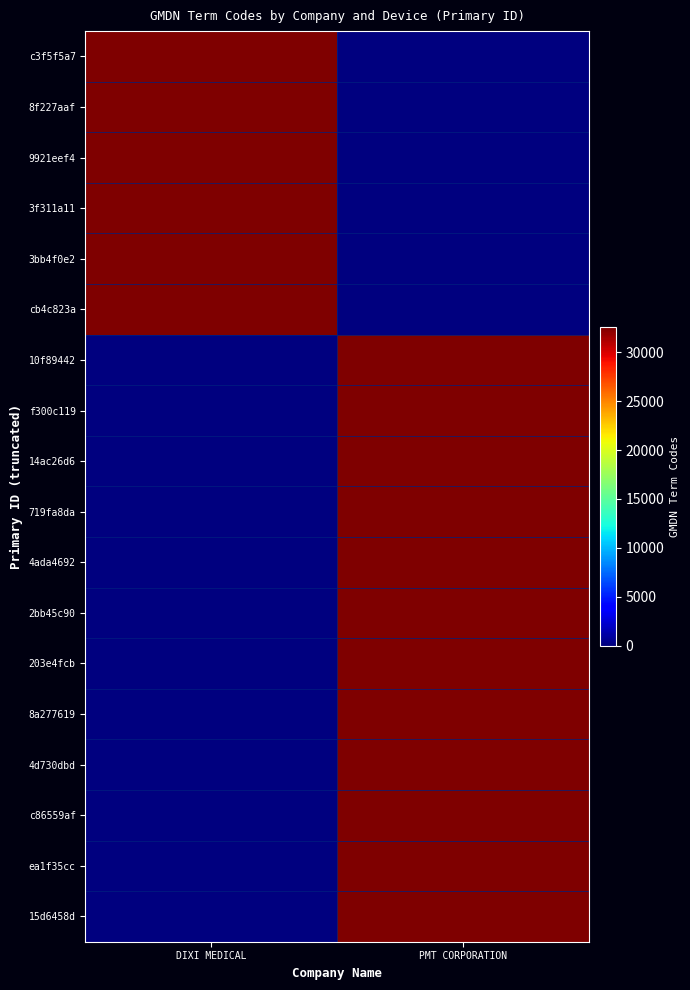

Reading left to right, extract all data points from this chart.

c3f5f5a7: DIXI MEDICAL=32556	PMT CORPORATION=0
8f227aaf: DIXI MEDICAL=32556	PMT CORPORATION=0
9921eef4: DIXI MEDICAL=32556	PMT CORPORATION=0
3f311a11: DIXI MEDICAL=32556	PMT CORPORATION=0
3bb4f0e2: DIXI MEDICAL=32556	PMT CORPORATION=0
cb4c823a: DIXI MEDICAL=32556	PMT CORPORATION=0
10f89442: DIXI MEDICAL=0	PMT CORPORATION=32556
f300c119: DIXI MEDICAL=0	PMT CORPORATION=32556
14ac26d6: DIXI MEDICAL=0	PMT CORPORATION=32556
719fa8da: DIXI MEDICAL=0	PMT CORPORATION=32556
4ada4692: DIXI MEDICAL=0	PMT CORPORATION=32556
2bb45c90: DIXI MEDICAL=0	PMT CORPORATION=32556
203e4fcb: DIXI MEDICAL=0	PMT CORPORATION=32556
8a277619: DIXI MEDICAL=0	PMT CORPORATION=32556
4d730dbd: DIXI MEDICAL=0	PMT CORPORATION=32556
c86559af: DIXI MEDICAL=0	PMT CORPORATION=32556
ea1f35cc: DIXI MEDICAL=0	PMT CORPORATION=32556
15d6458d: DIXI MEDICAL=0	PMT CORPORATION=32556